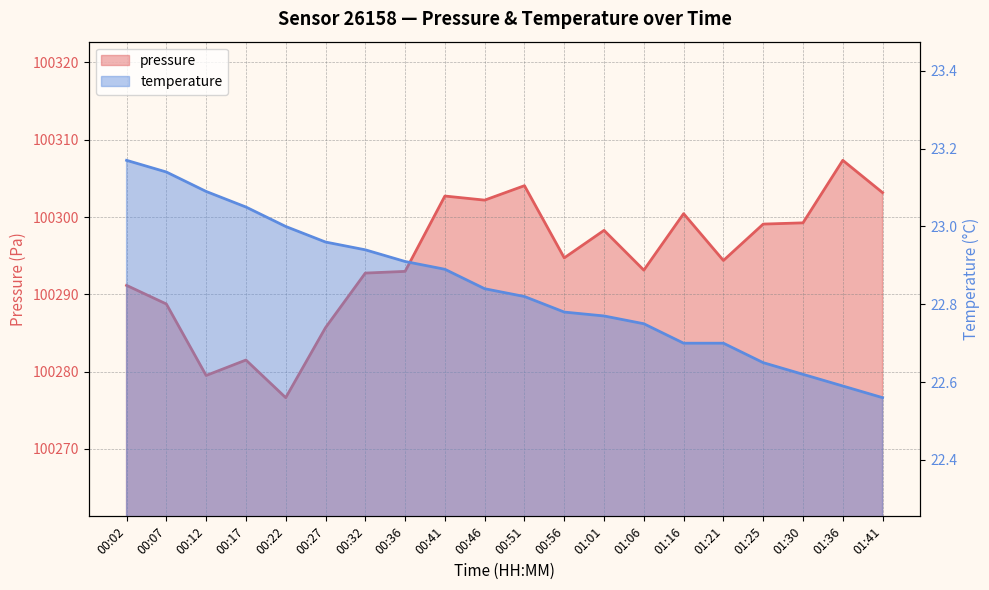

True or false: pressure has more than 2 points higher than both neighbors.

True